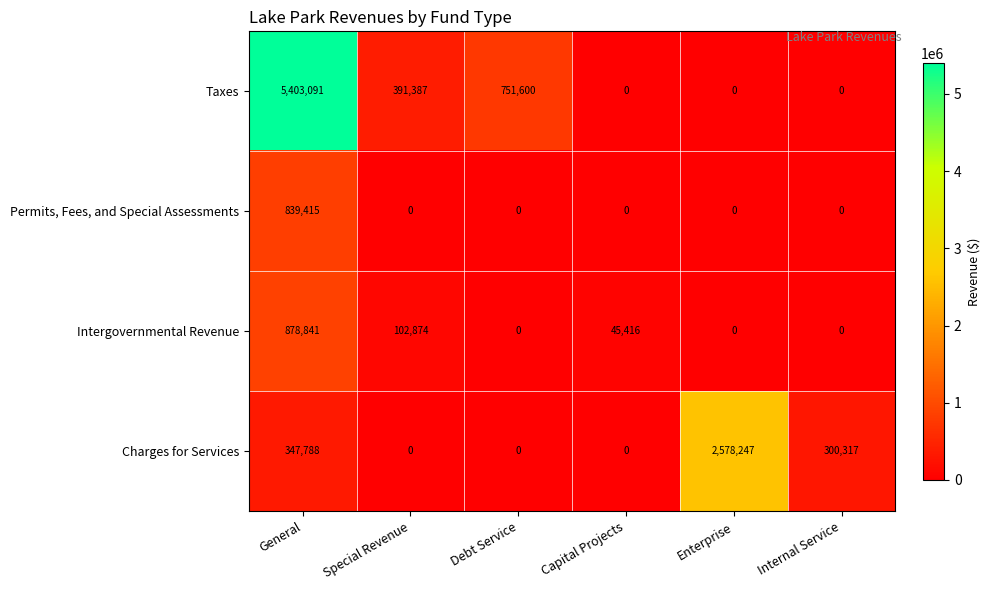

What is the difference between the highest and lowest values at Special Revenue?

391387